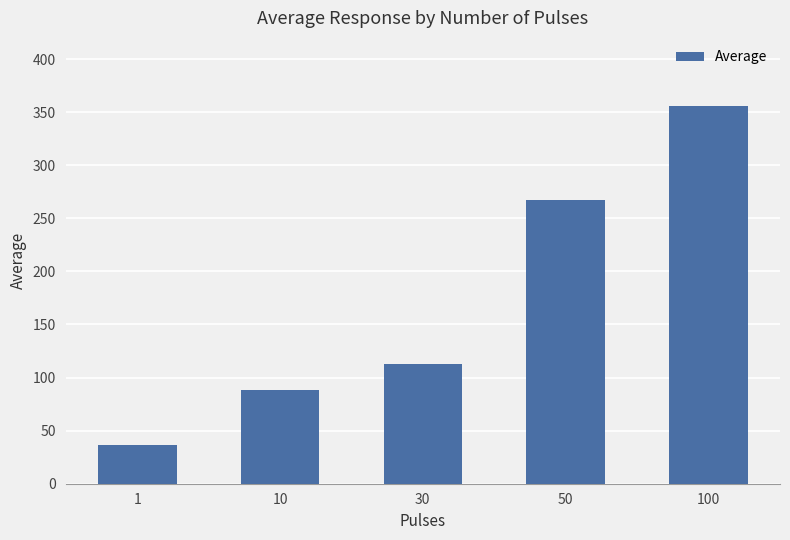

What is the change in value from 1 to 100?

+319.9